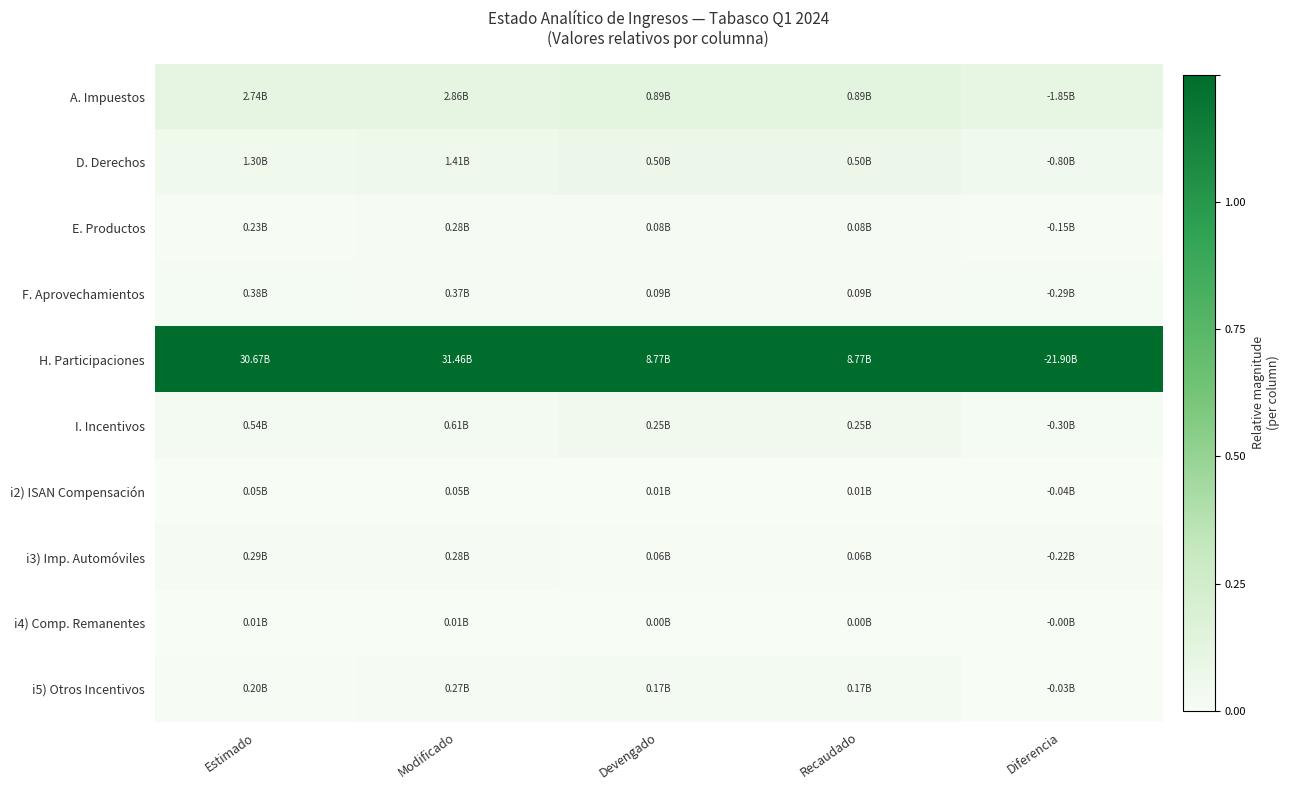

At which category is the sum across all series the highest?

Devengado